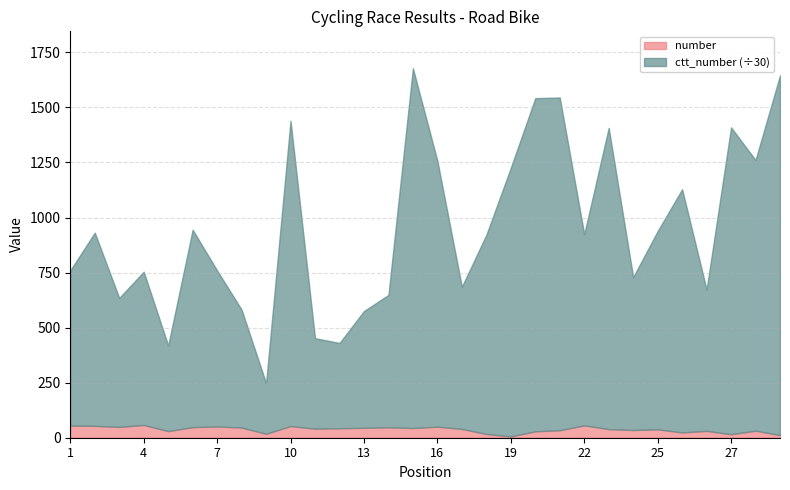

True or false: number and ctt_number intersect in this chart.

False